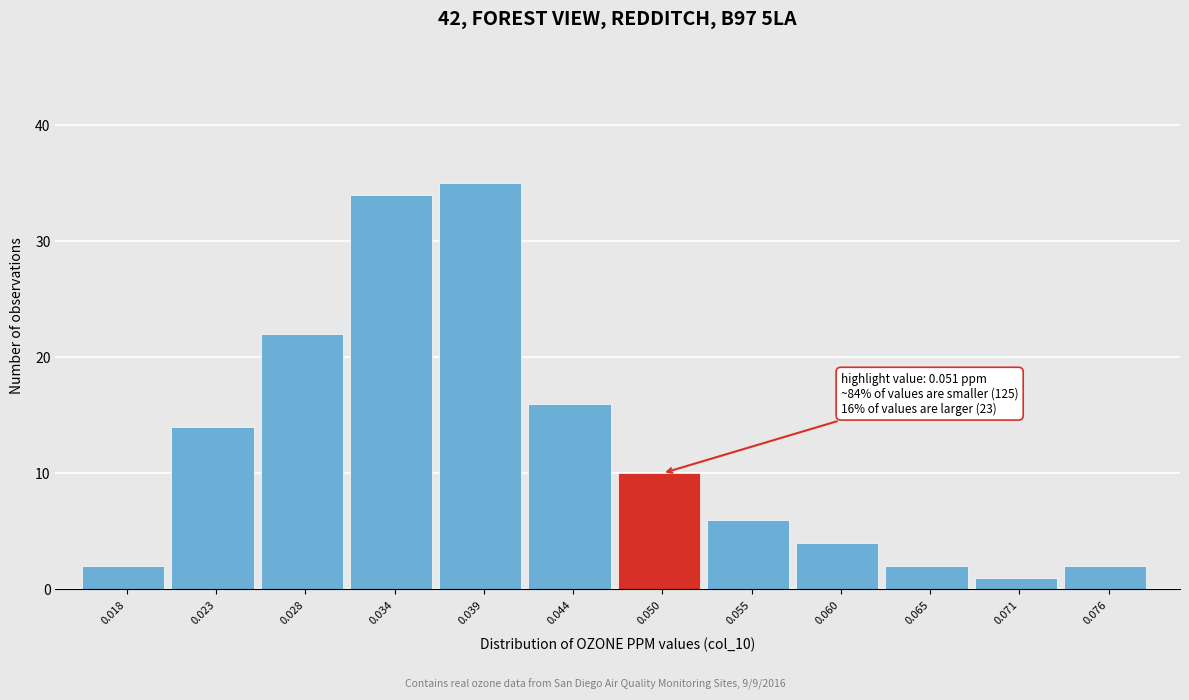

Reading left to right, list all the values displayed in this chart.

2	14	22	34	35	16	10	6	4	2	1	2